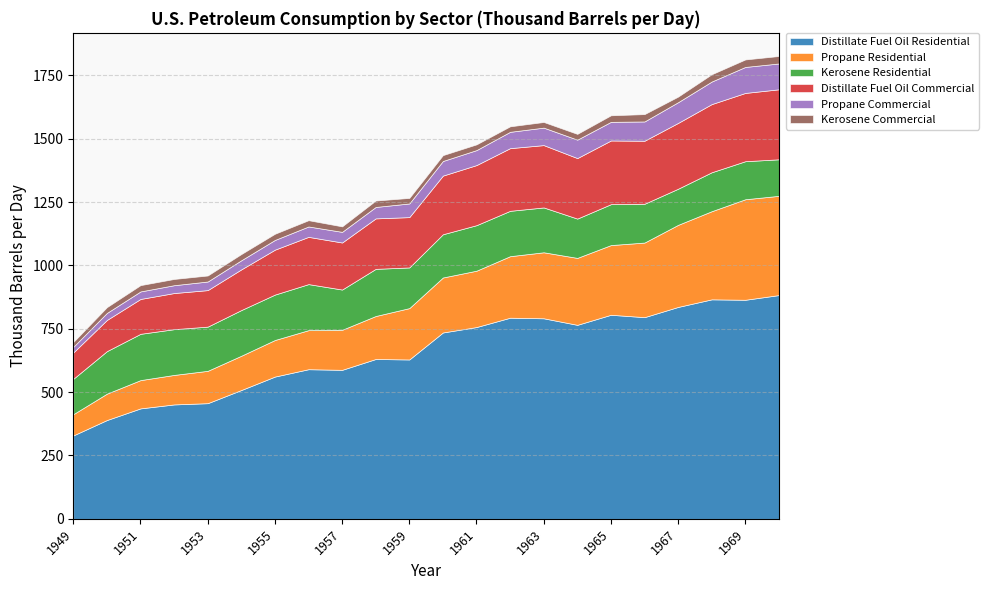

True or false: Distillate Fuel Oil Residential and Kerosene Residential cross at least once.

False